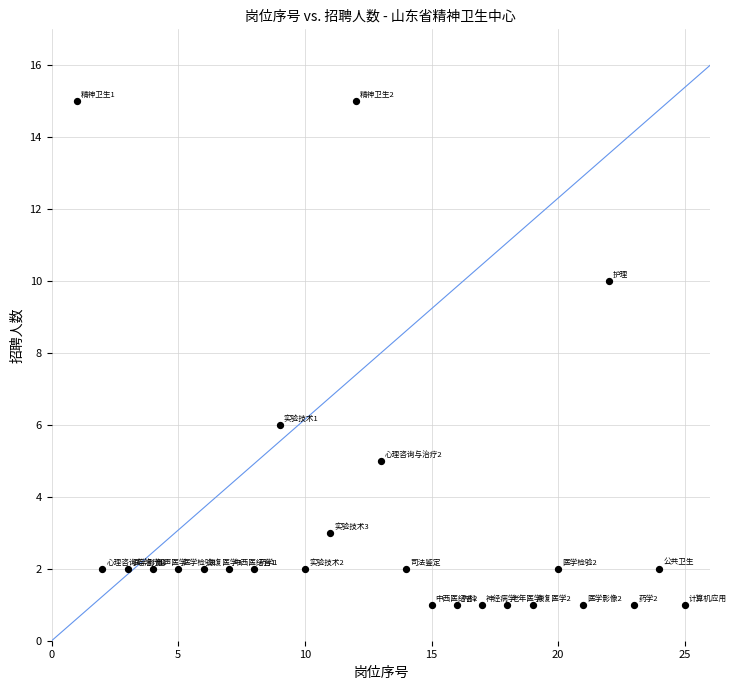

What is the range of Y values (max minus min)?

14